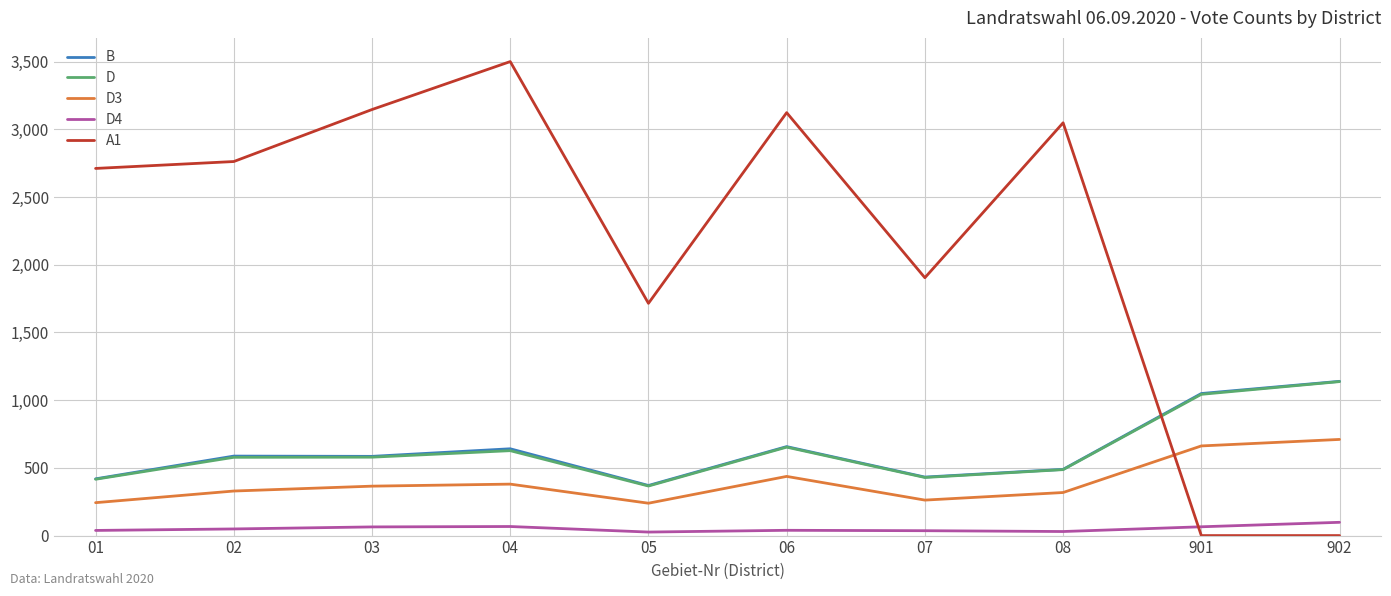

At which category does A1 reach its first local valley?

05